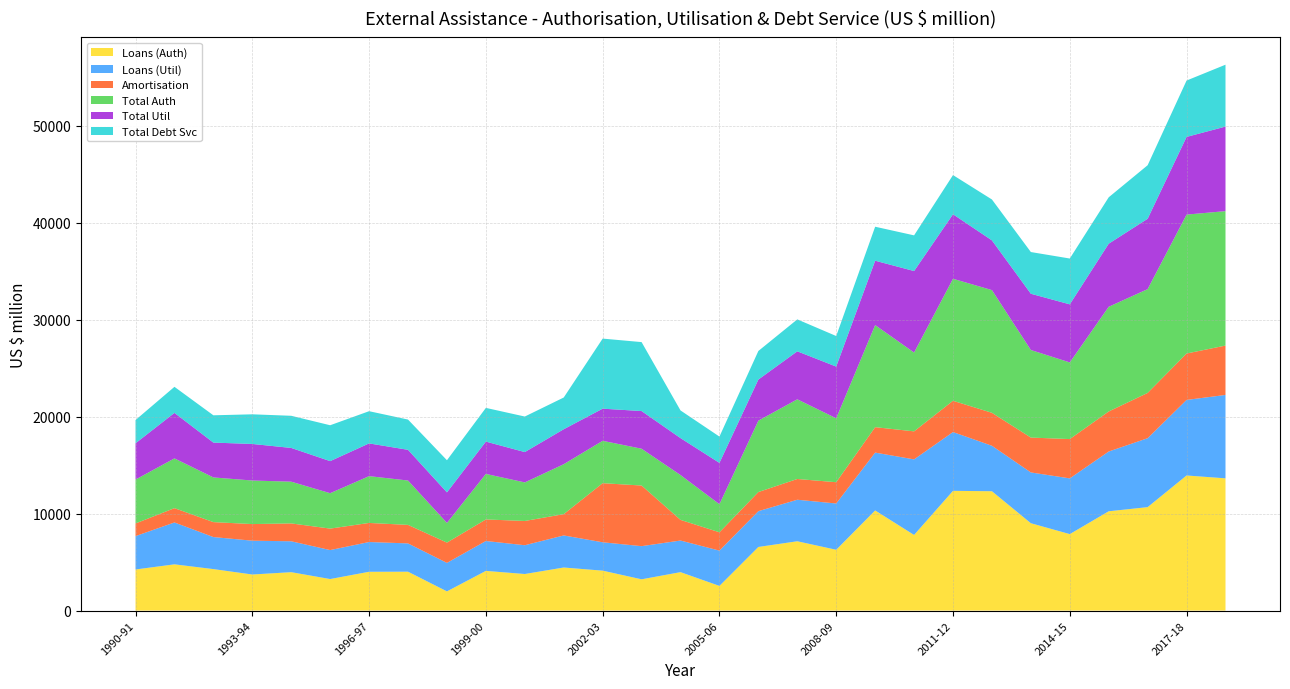

Reading left to right, list all the values displayed in this chart.

Loans (Auth): 4236	4766	4276	3718	3958	3250	4000	4007	1979	4091	3769	4439	4115	3223	3961	2542	6557	7145	6268	10321	7795	12343	12301	9004	7882	10235	10663	13926	13631
Loans (Util): 3439	4318	3302	3486	3185	2987	3067	2917	2936	3081	2967	3306	2925	3418	3259	3639	3691	4280	4771	5964	7790	6060	4688	5235	5745	6163	7105	7787	8598
Amortisation: 1304	1474	1540	1712	1841	2213	1966	1908	2091	2221	2500	2194	6091	6249	2128	1887	1970	2139	2192	2620	2889	3223	3396	3594	4051	4126	4667	4786	5087
Total Auth: 4527	5130	4607	4491	4302	3649	4826	4573	2029	4695	3975	5150	4369	3794	4624	2898	7358	8215	6590	10525	8126	12577	12651	9027	7902	10794	10702	14319	13859
Total Util: 3737	4689	3590	3769	3478	3306	3373	3165	3149	3329	3127	3603	3312	3883	3805	4257	4237	4946	5330	6634	8399	6650	5125	5799	5986	6500	7252	8008	8716
Total Debt Svc: 2398	2688	2814	3055	3315	3699	3320	3120	3314	3477	3664	3271	7224	7108	2853	2712	2947	3291	3151	3505	3679	4038	4215	4299	4725	4785	5518	5811	6379